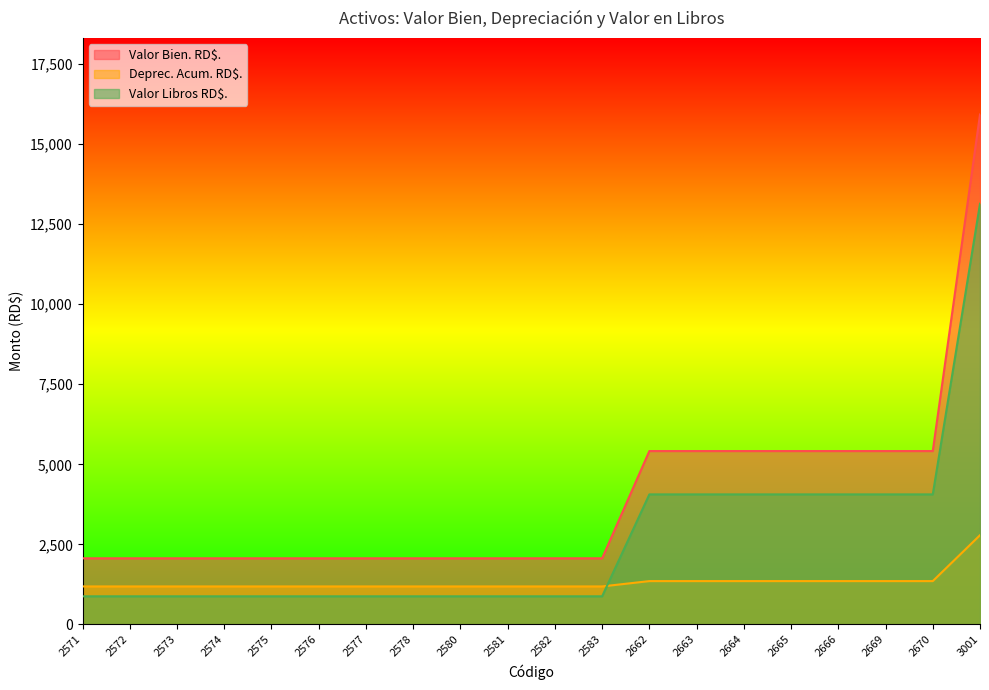

Count the number of data series in this chart.

3